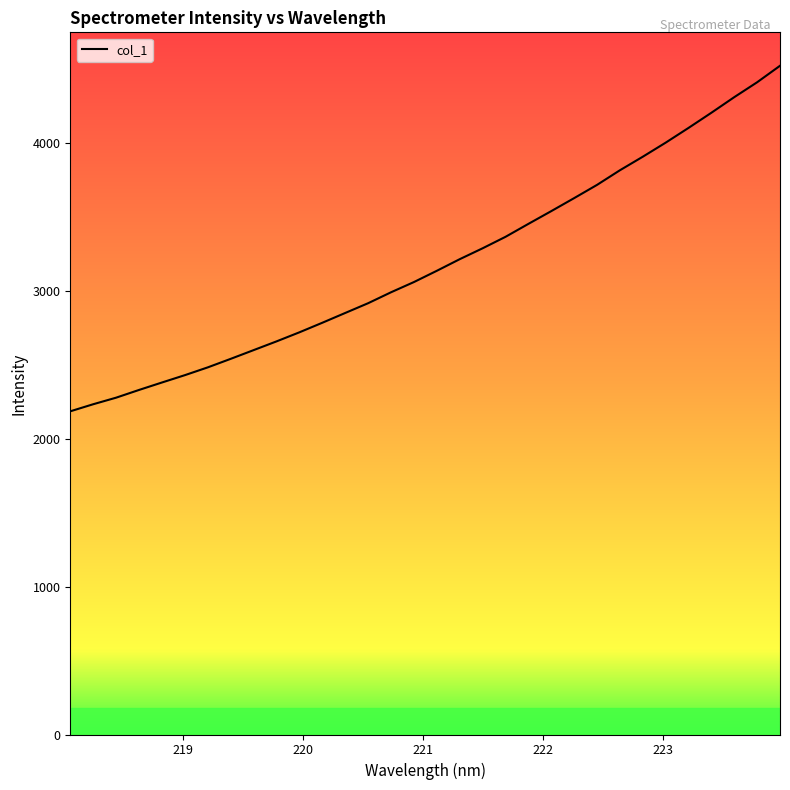

What is the difference between the maximum and minimum values?

2336.6